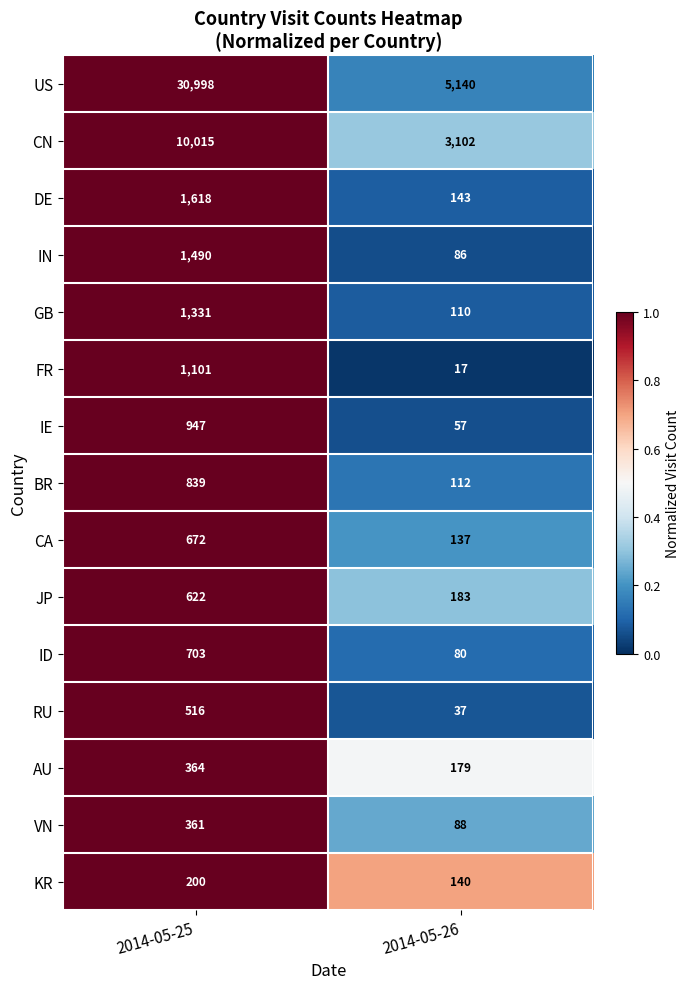

At 2014-05-26, list the series in order from smallest to largest.

FR, RU, IE, ID, IN, VN, GB, BR, CA, KR, DE, AU, JP, CN, US